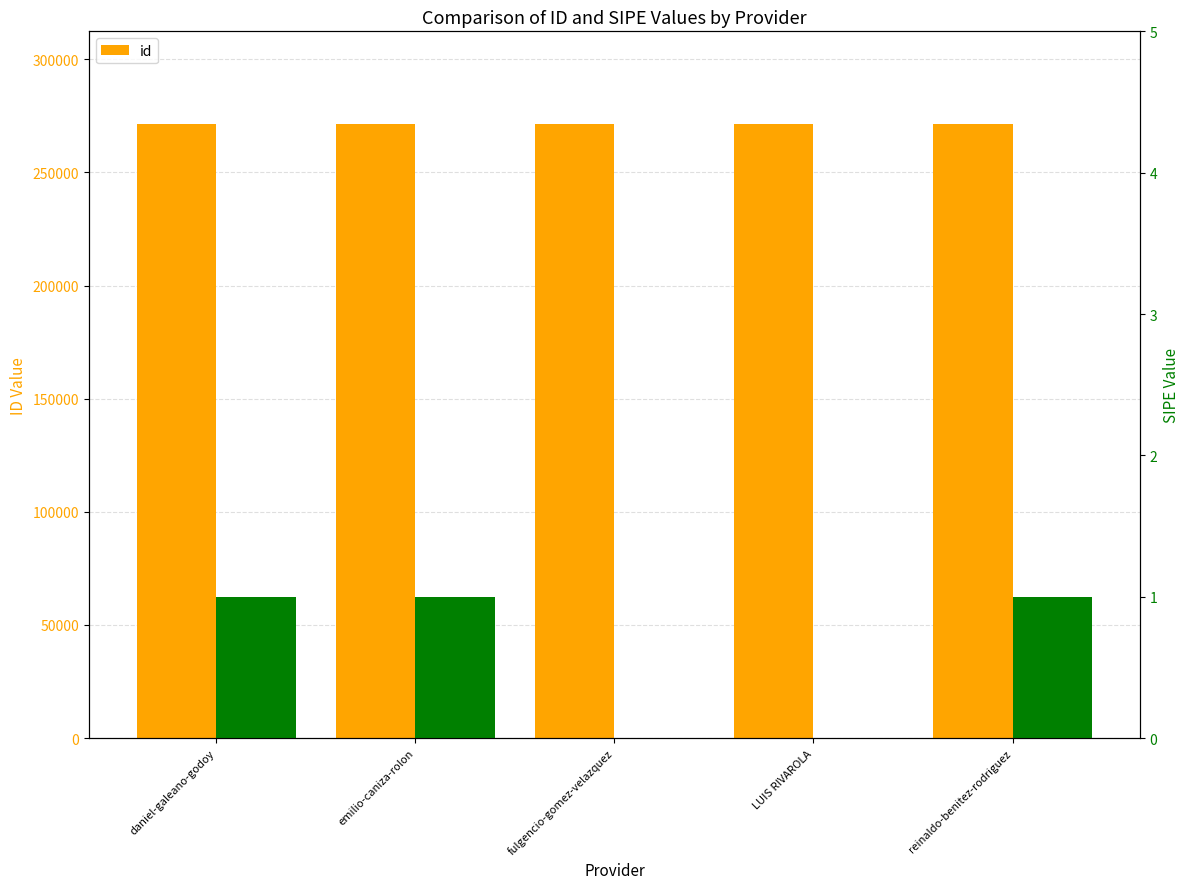

How many values exceed 271596?

2